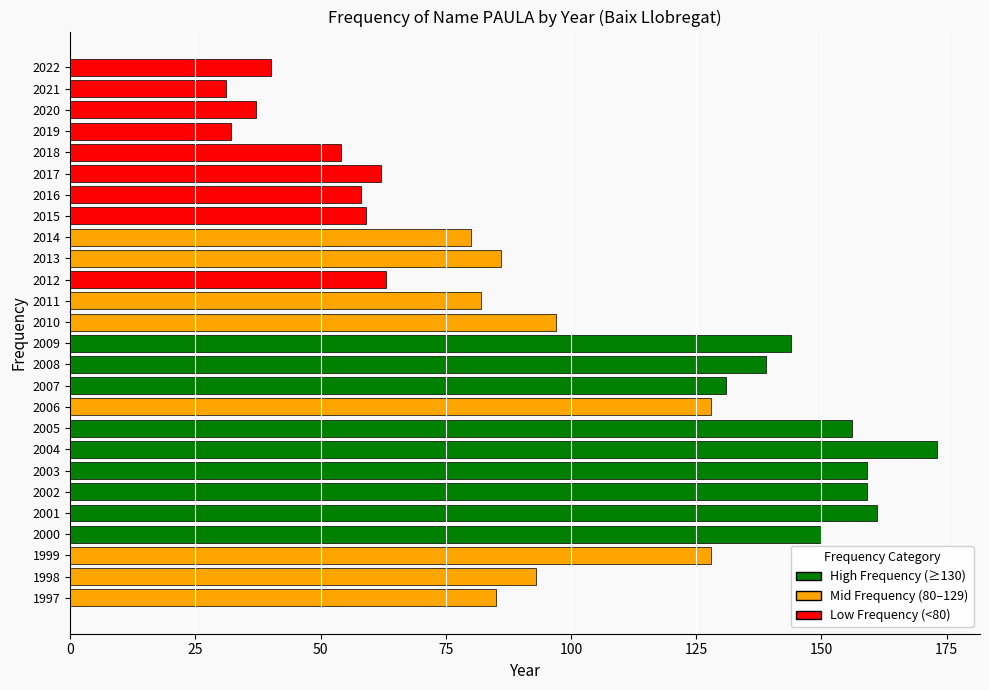

How many data points are less than 93?

13